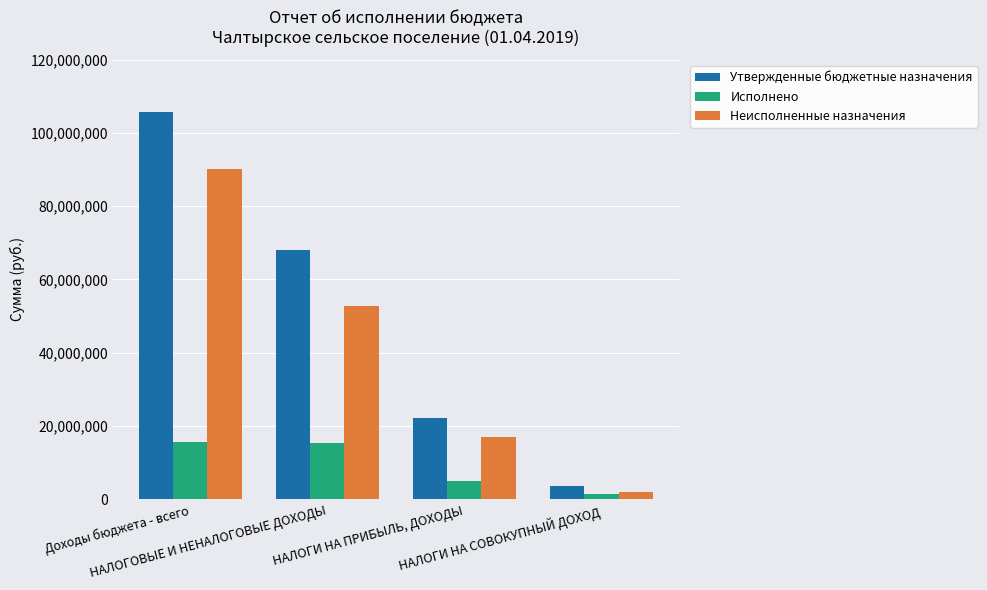

At how many categories does at least one series exceed 70216380?

1